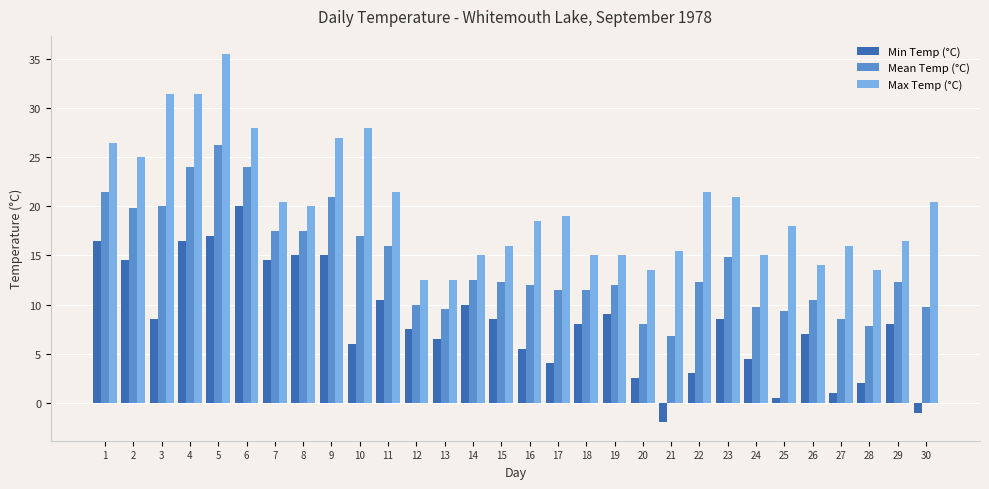

The Max Temp (°C) series shows 15.0 at 14. True or false?

True